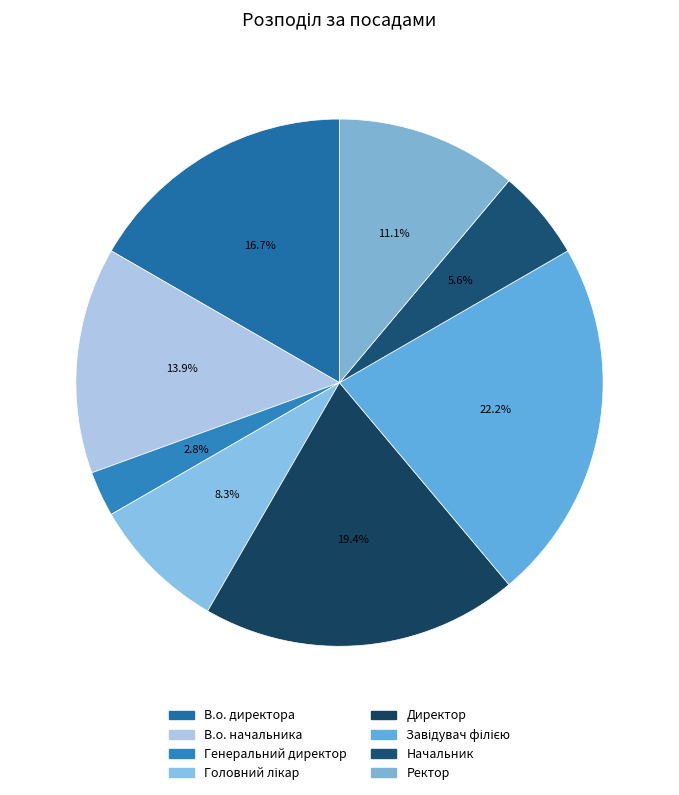

Do В.о. начальника and Генеральний директор together represent more than half of the pie?

No